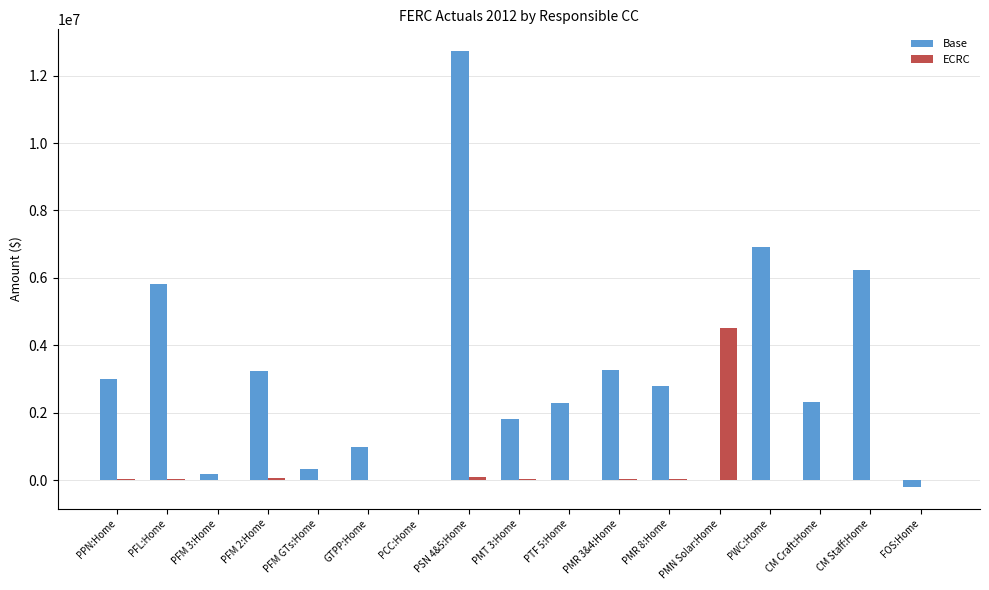

What is the maximum value for ECRC?

4521019.4